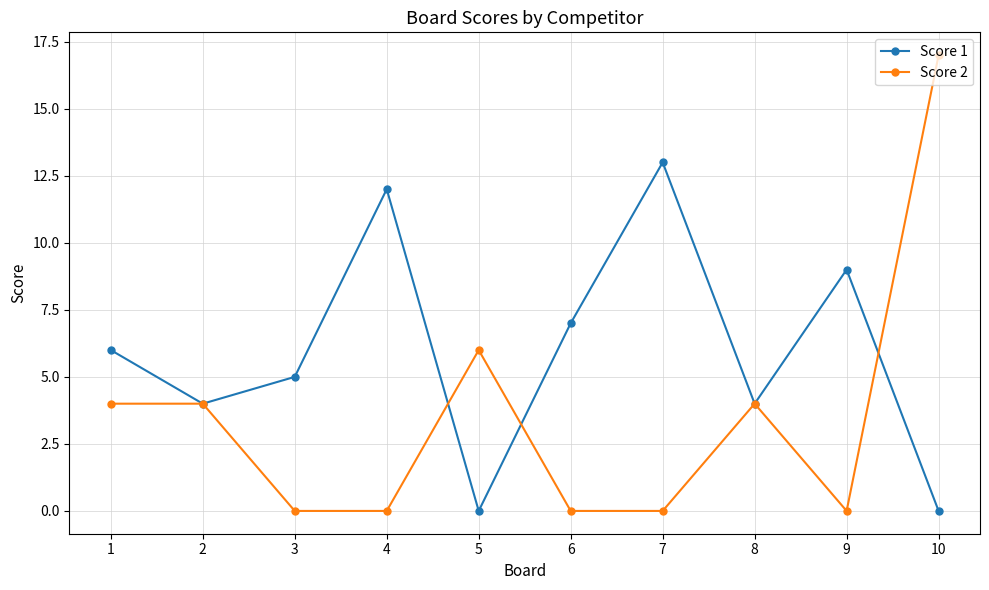

What is the value of the Score 2 point at the 2nd from the left?

4